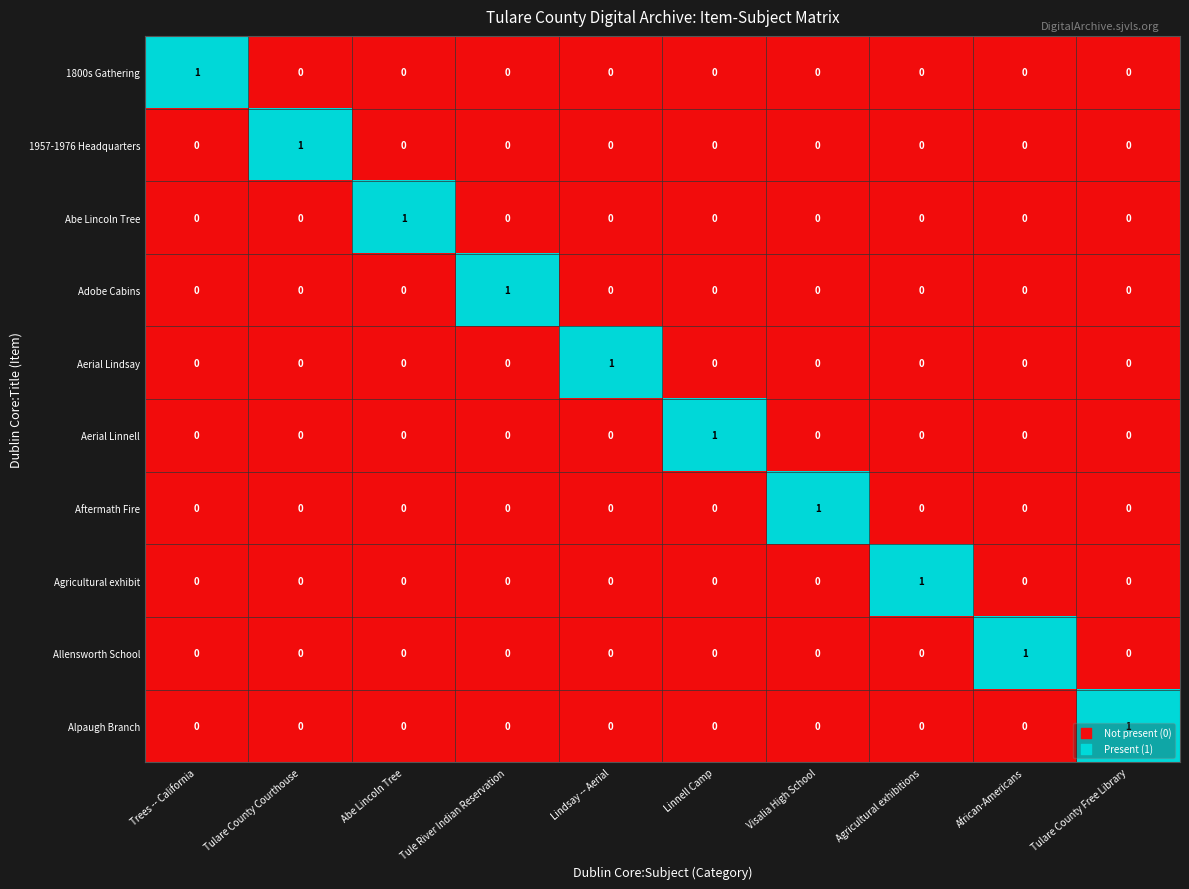

True or false: Adobe Cabins has a value of 0 at Visalia High School.

True